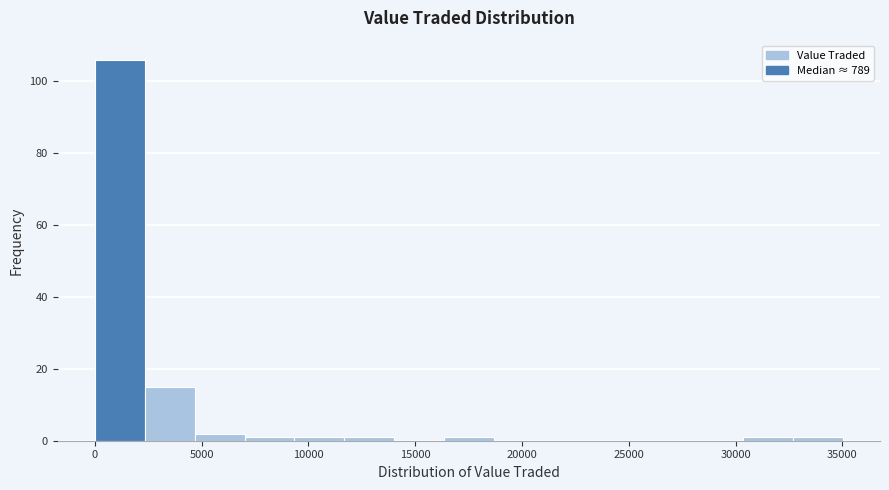

Reading left to right, list every bar in this chart as the range it spans on the x-axis followed by its height. Neither the bar edges nor the heights are printed on the chart, so give them approximately, as read against the axes.

0 to 2500: 106
2500 to 4500: 16
4500 to 7000: 2
7000 to 9500: under 2
9500 to 11500: under 2
11500 to 14000: under 2
14000 to 16500: 0
16500 to 18500: under 2
18500 to 21000: 0
21000 to 23500: 0
23500 to 25500: 0
25500 to 28000: 0
28000 to 30500: 0
30500 to 32500: under 2
32500 to 35000: under 2